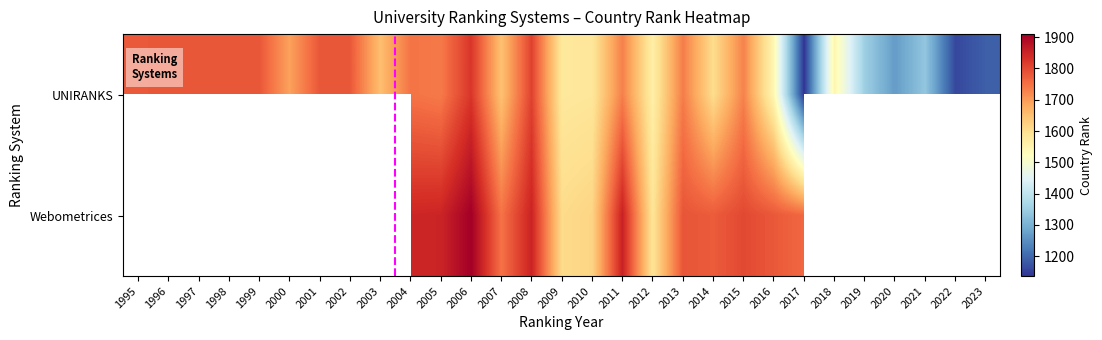

At 2008, list the series in order from smallest to largest.

UNIRANKS, Webometrices